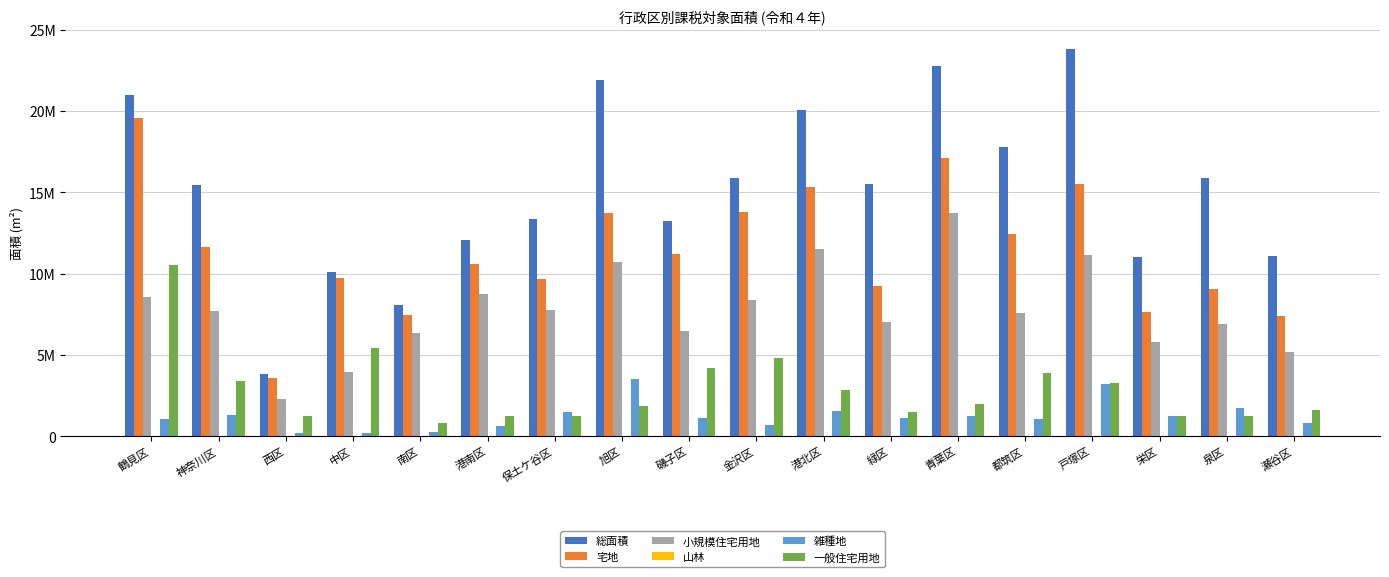

At which label does 山林 first exceed 19?

南区